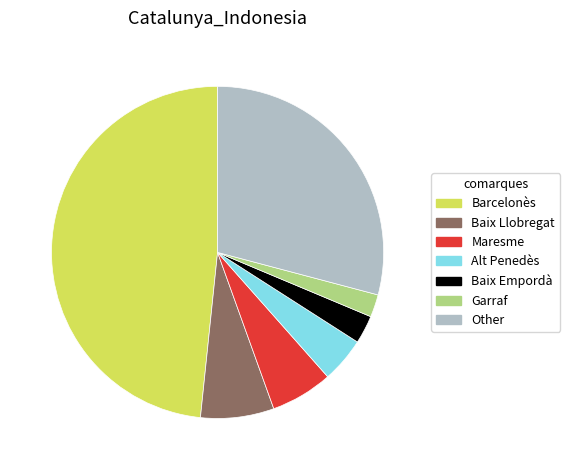

Which has a higher value, Alt Penedès or Baix Empordà?

Alt Penedès